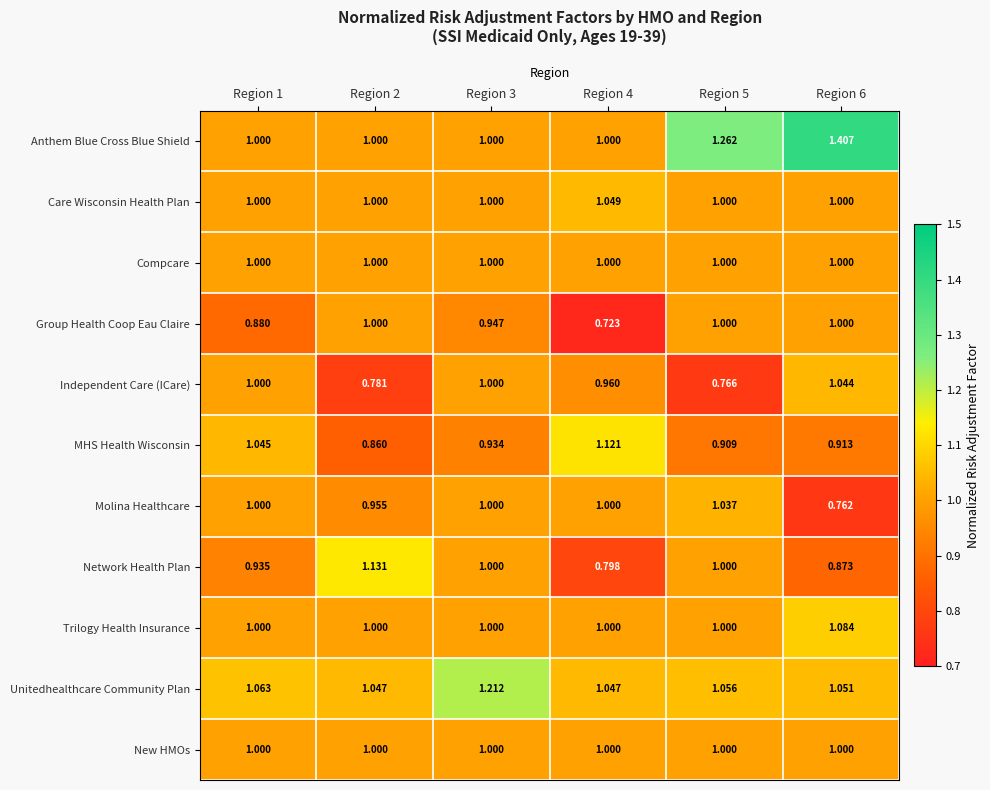

Which series changed the most between Region 3 and Region 5?

Anthem Blue Cross Blue Shield